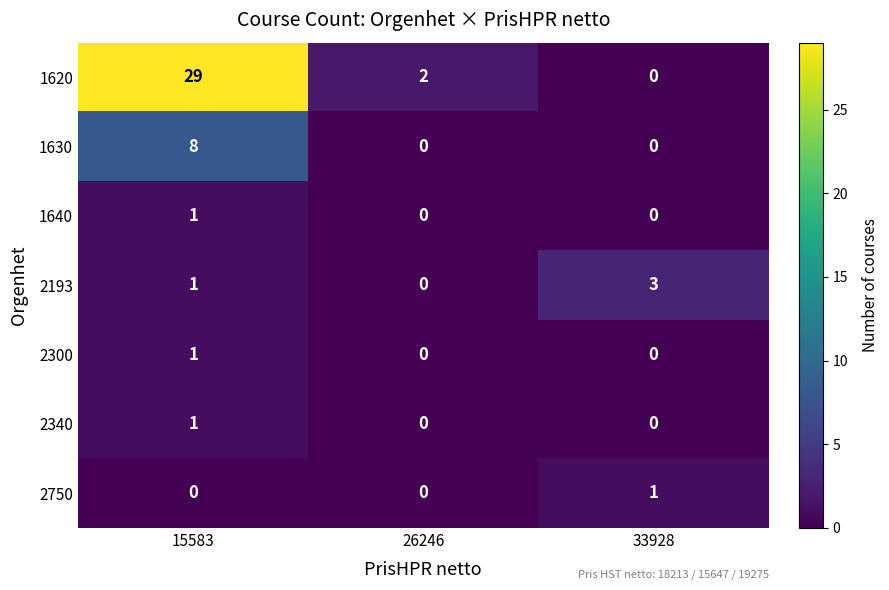

At which category is the sum across all series the highest?

15583